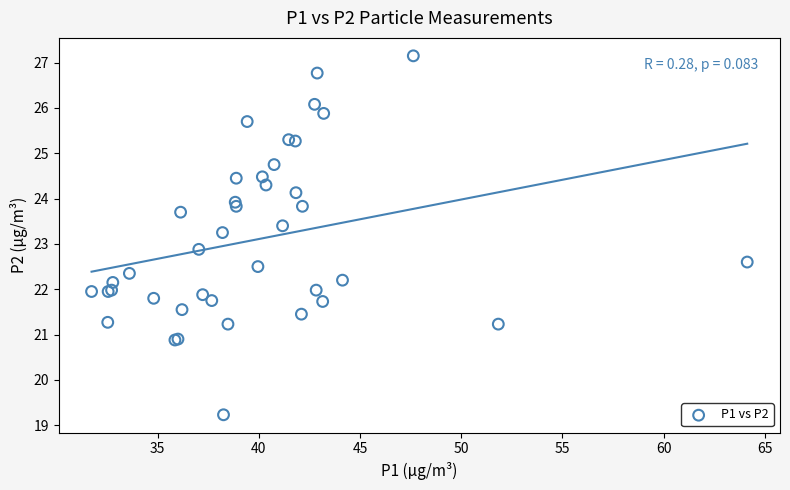

What Y value in the scatter plot is closest to 23?

22.9